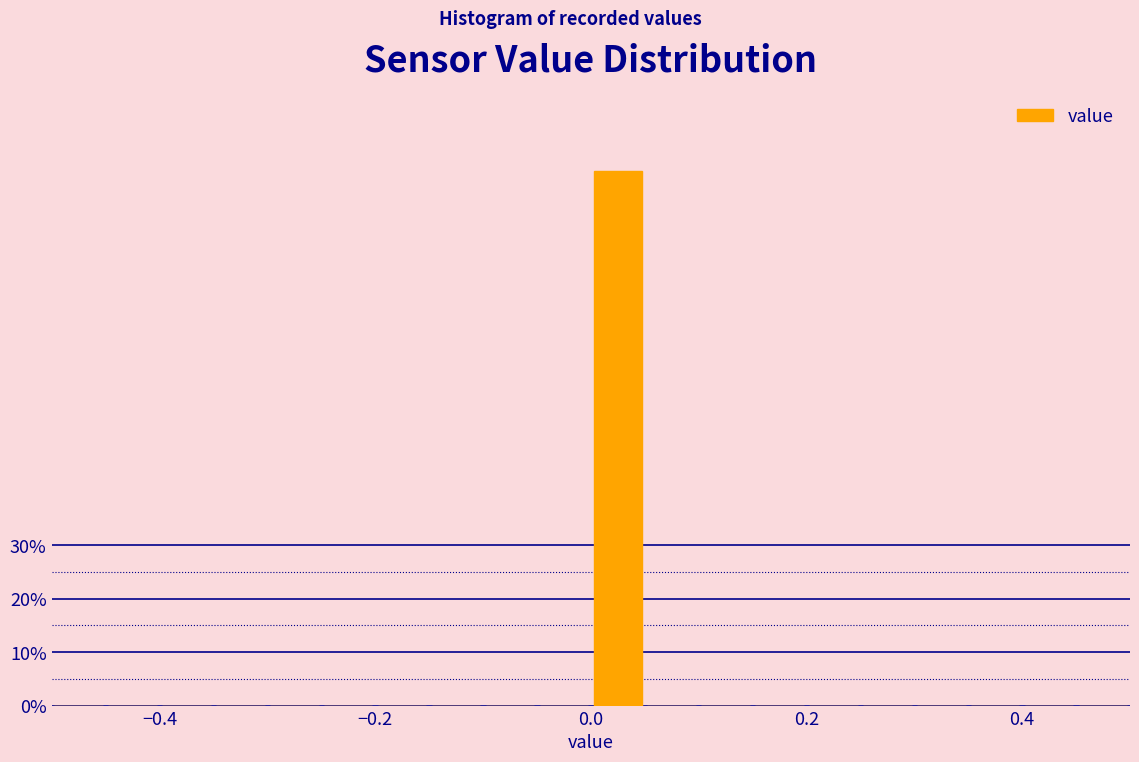

Read against the x-axis, roughly where is the centre of the tallest bar?

0.02